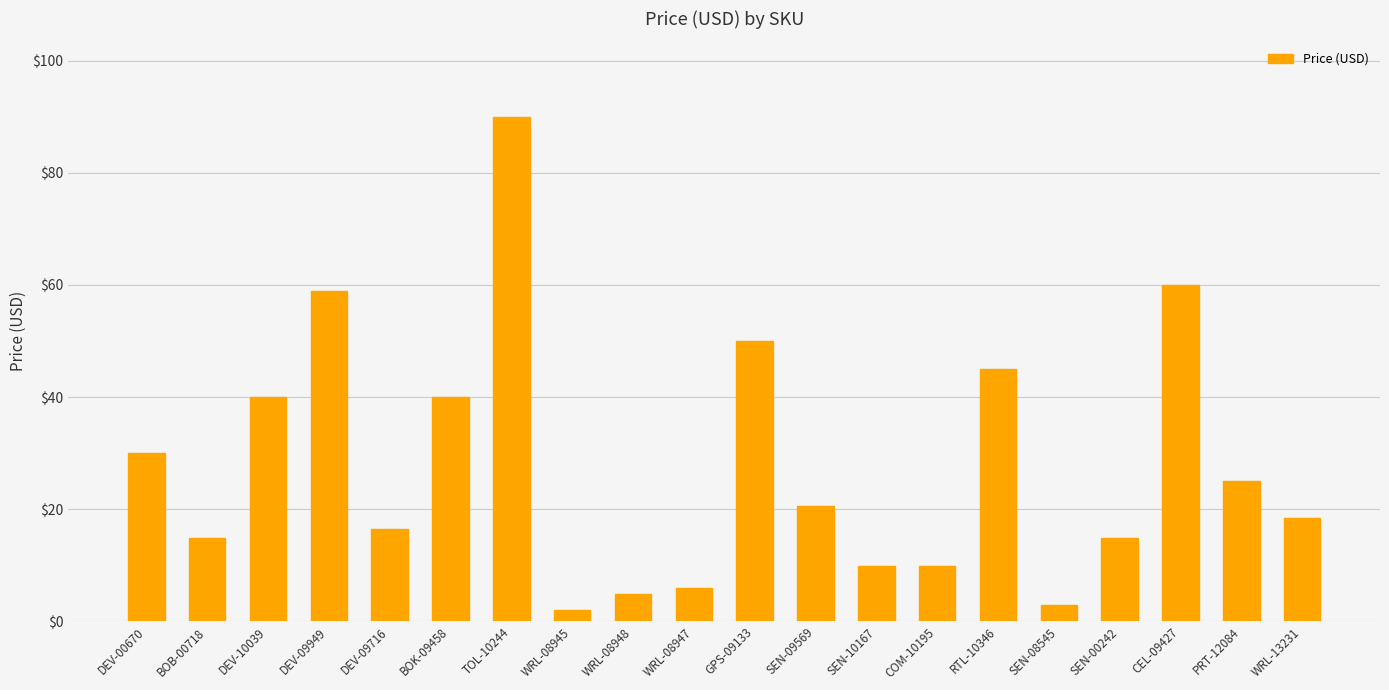

What position from the left is DEV-09716?

5